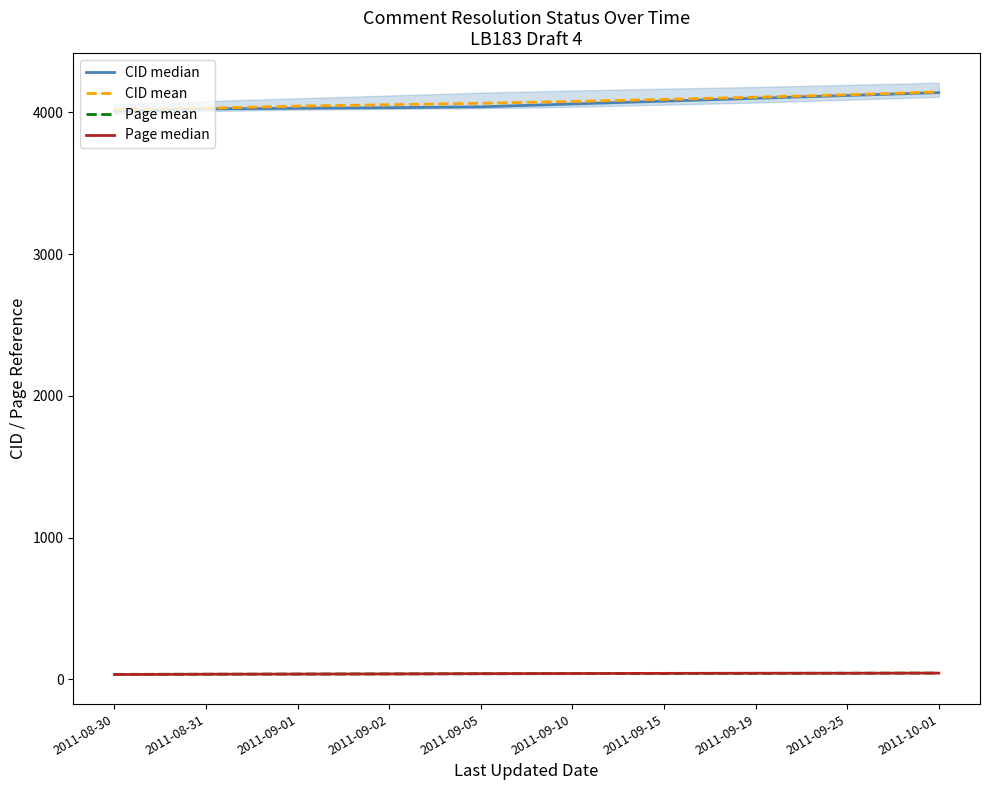

What is the difference between the maximum and minimum values in the CID mean series?

125